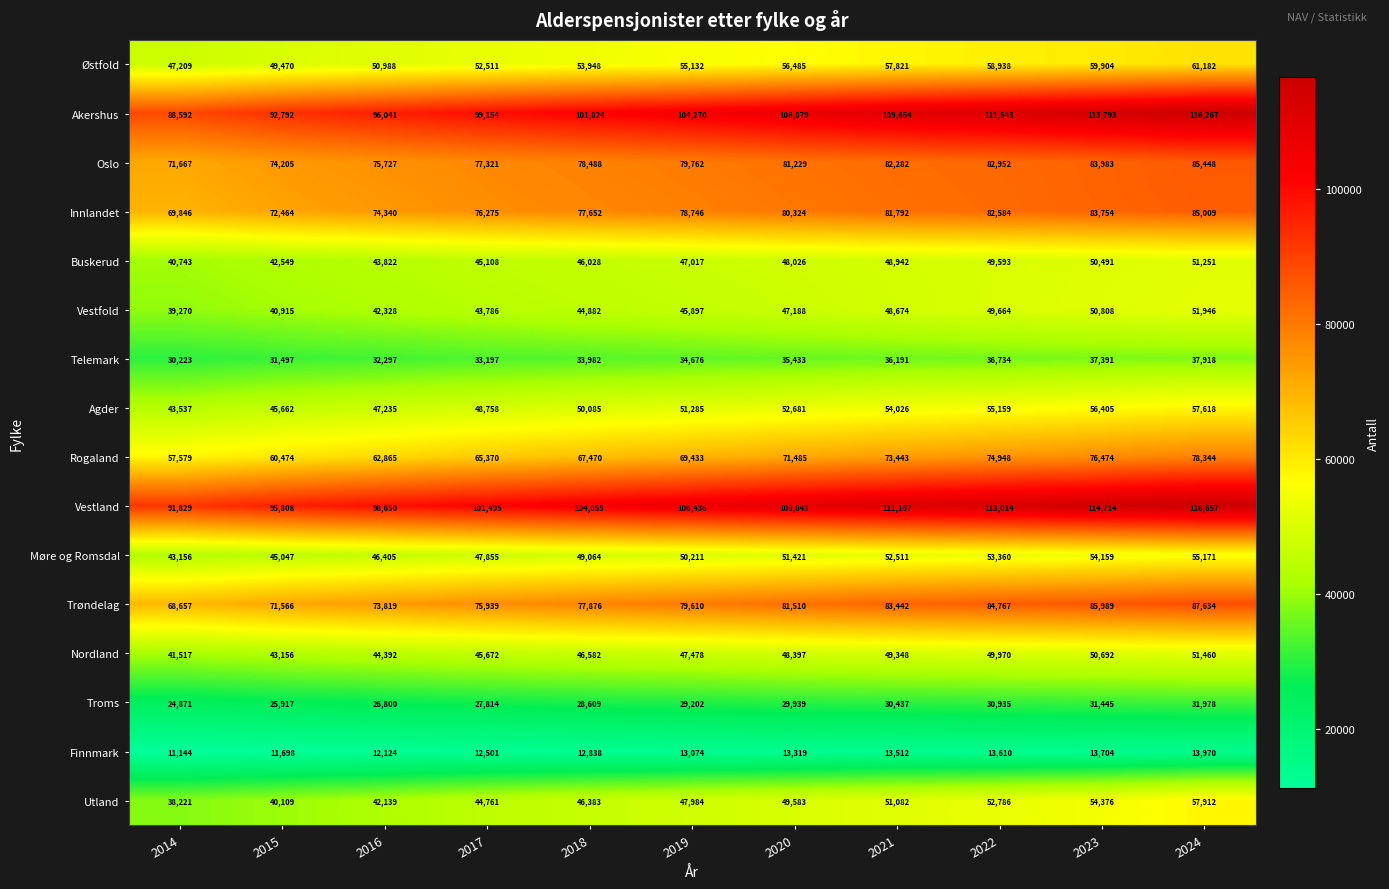

Which series has the largest total across all categories?

Vestland